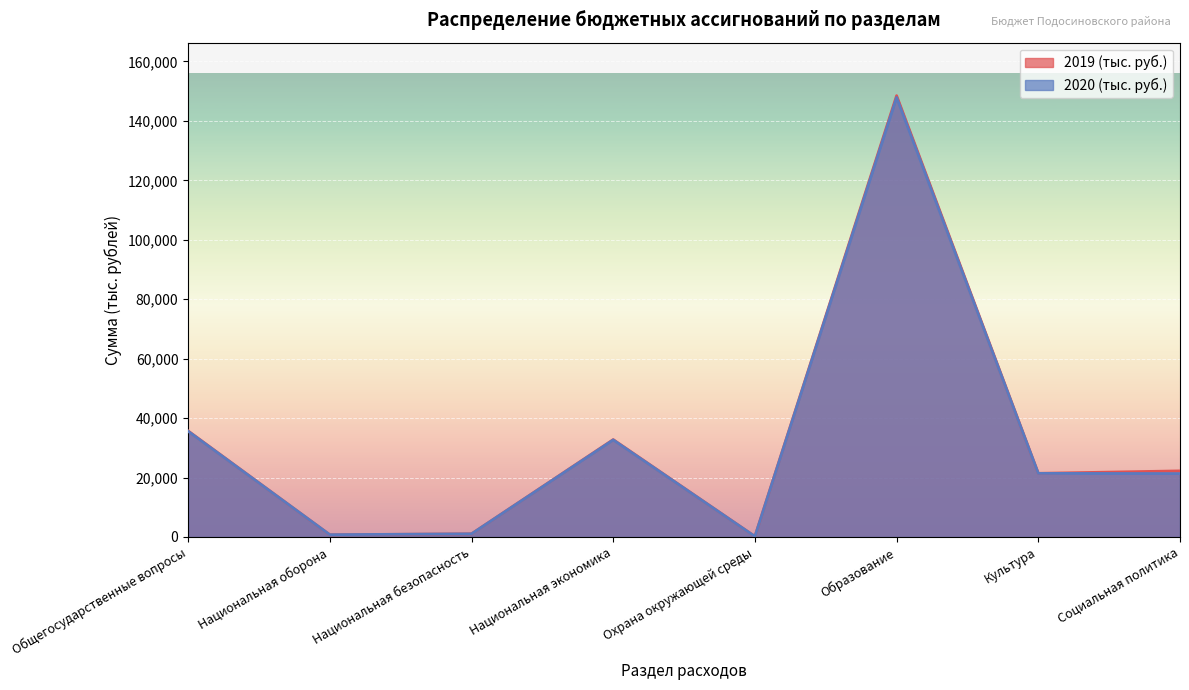

At which label is 2019 (тыс. руб.) closest to 74346?

Общегосударственные вопросы